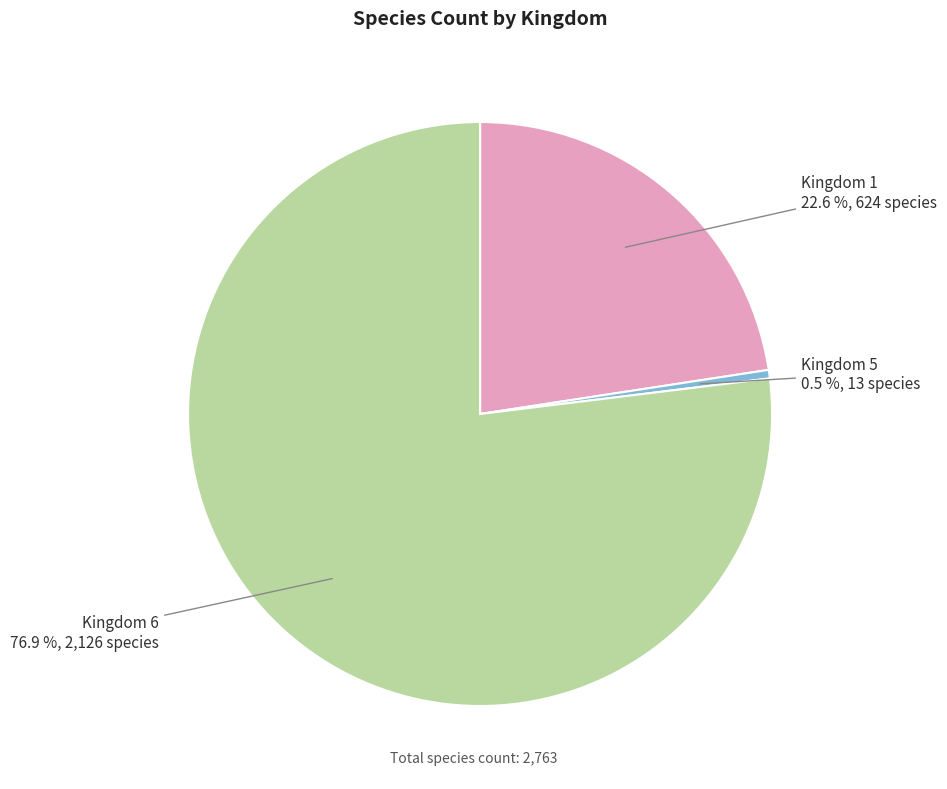

To the nearest percent, what is the difference between the largest and smallest slice percentages?

76%